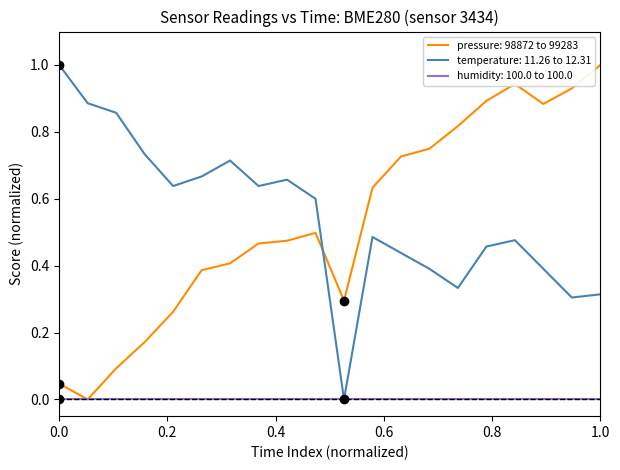

How many intersections are there between pressure: 98872 to 99283 and temperature: 11.26 to 12.31?

1